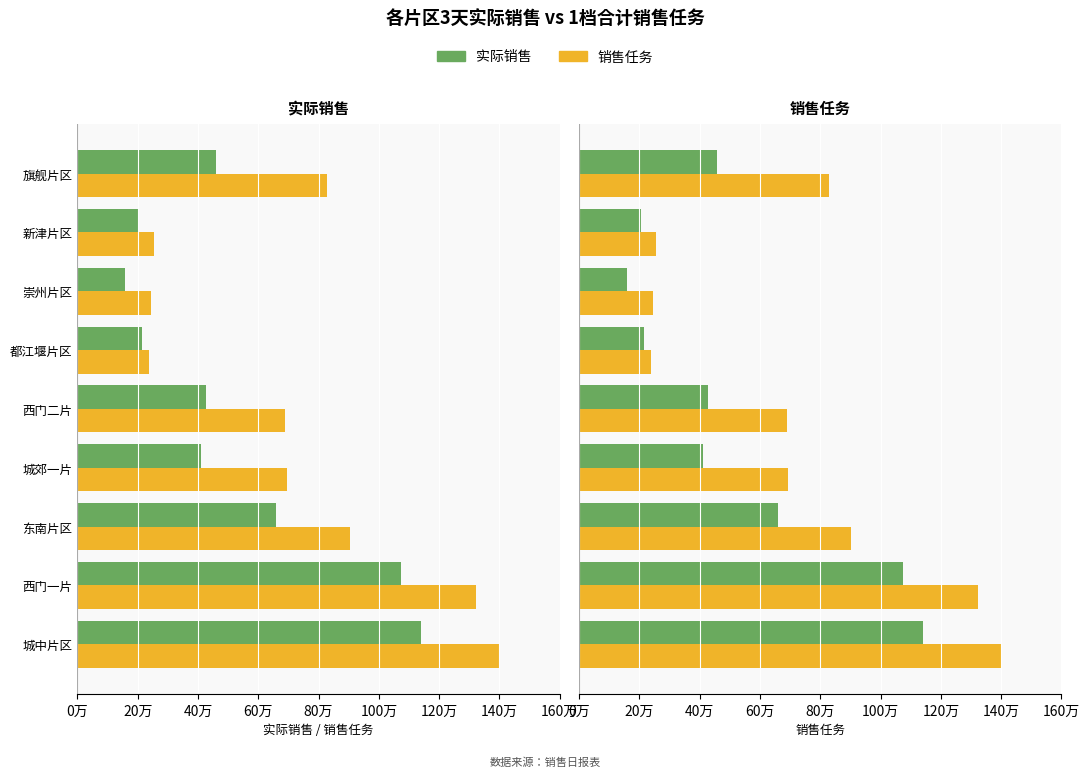

What is the sum of all 销售任务 values?

6578583.0